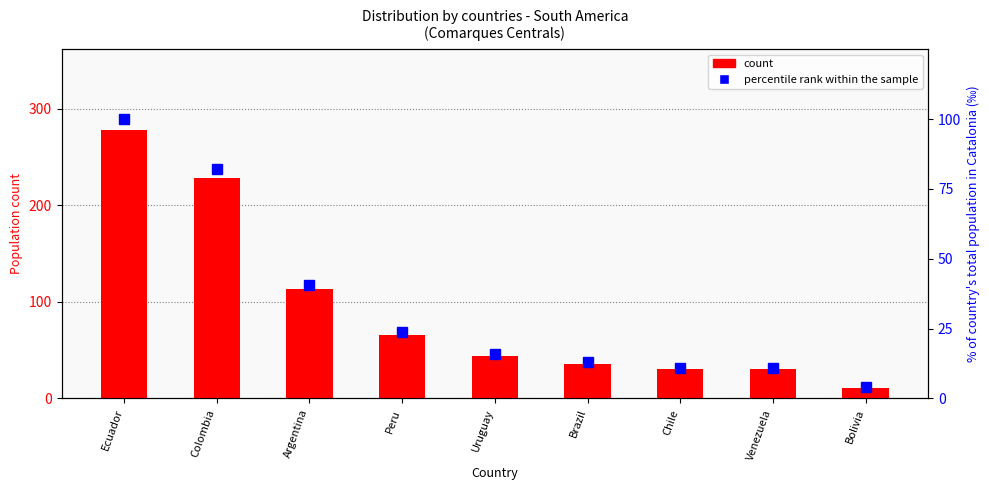

What is the label of the 1st bar from the left?

Ecuador